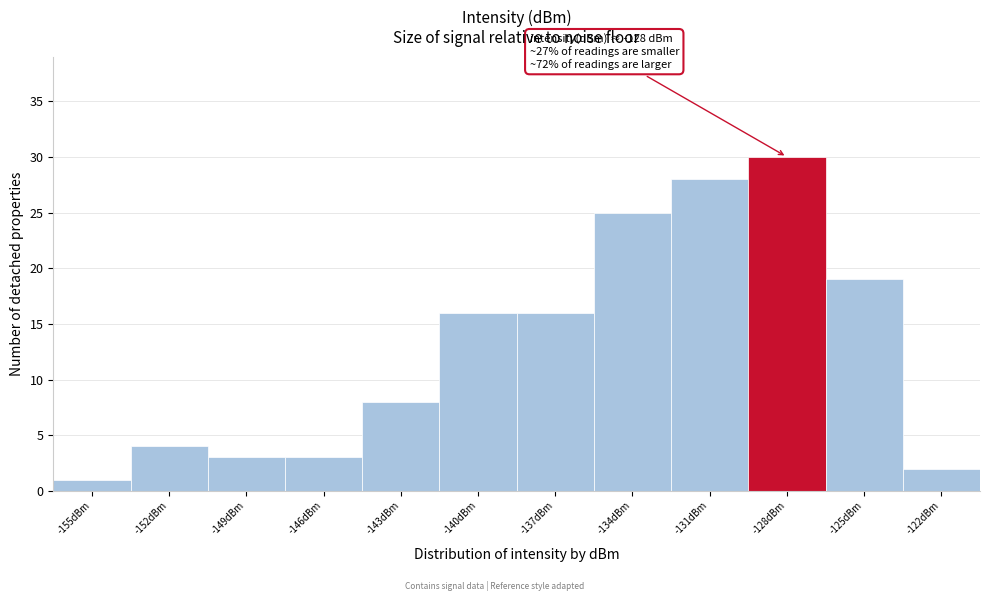

Reading left to right, list all the values displayed in this chart.

1	4	3	3	8	16	16	25	28	30	19	2